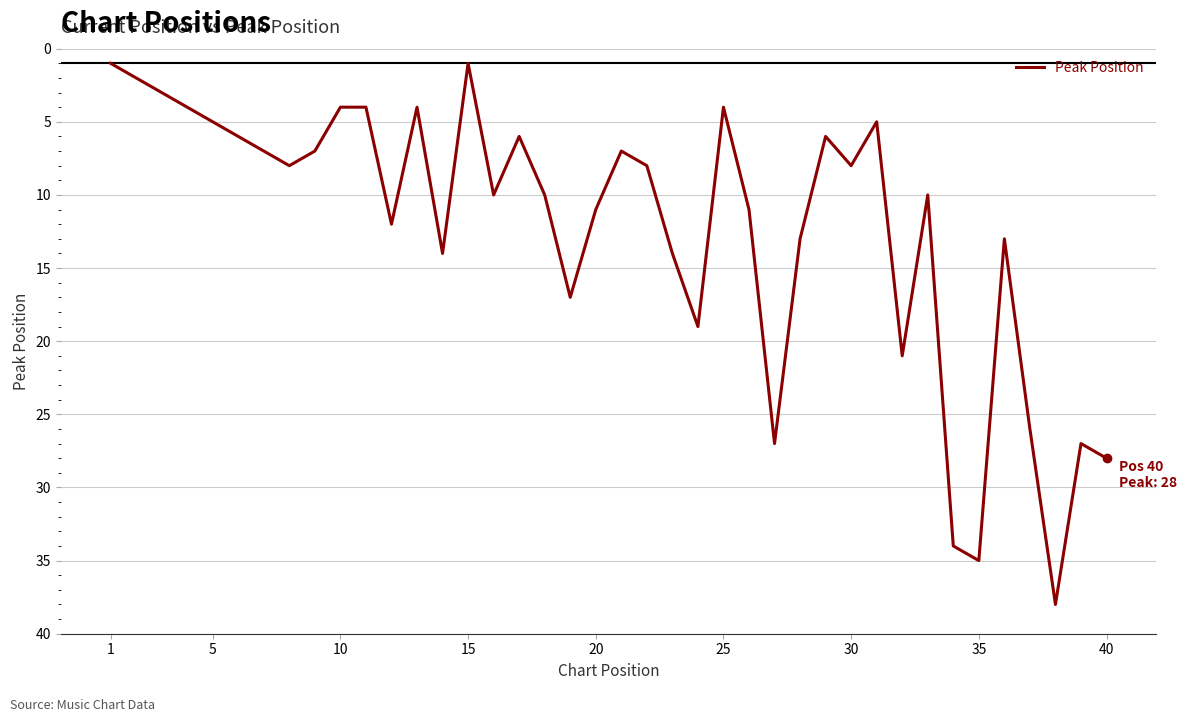

What is the difference between the maximum and minimum values?

37